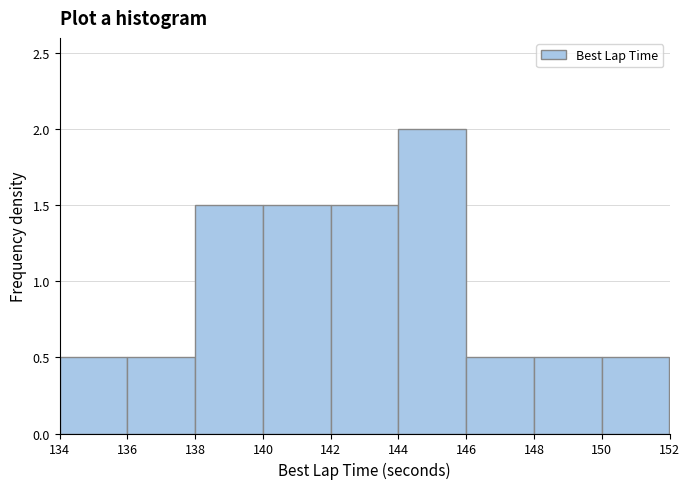

Reading left to right, list every bar in this chart as the range it spans on the x-axis followed by its height. The values are not printed on the chart, so give them approximately, as read against the axis.

134 to 136: 0.5
136 to 138: 0.5
138 to 140: 1.5
140 to 142: 1.5
142 to 144: 1.5
144 to 146: 2.0
146 to 148: 0.5
148 to 150: 0.5
150 to 152: 0.5